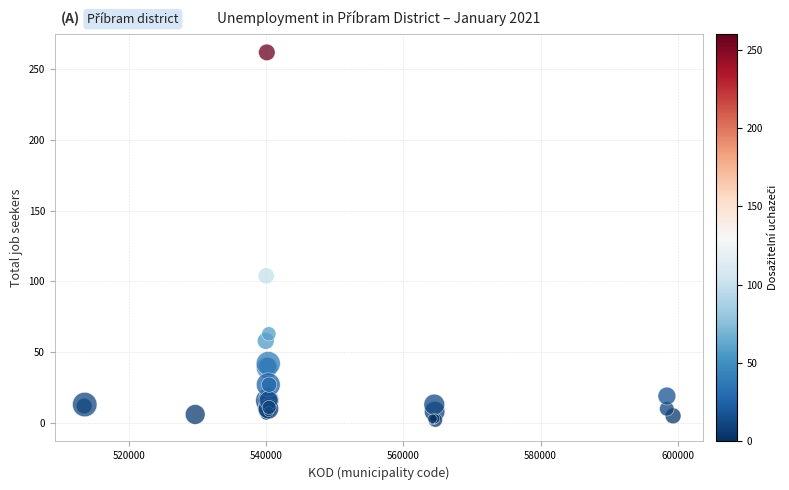

What Y value in the scatter plot is closest to 131?

104